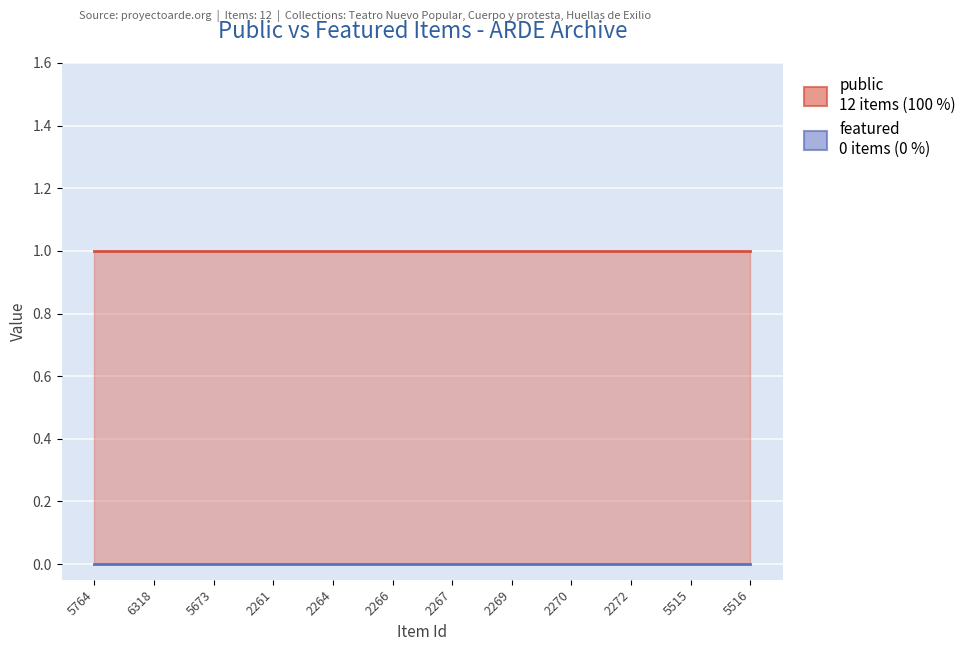

Which label corresponds to the largest value in the chart?

5764